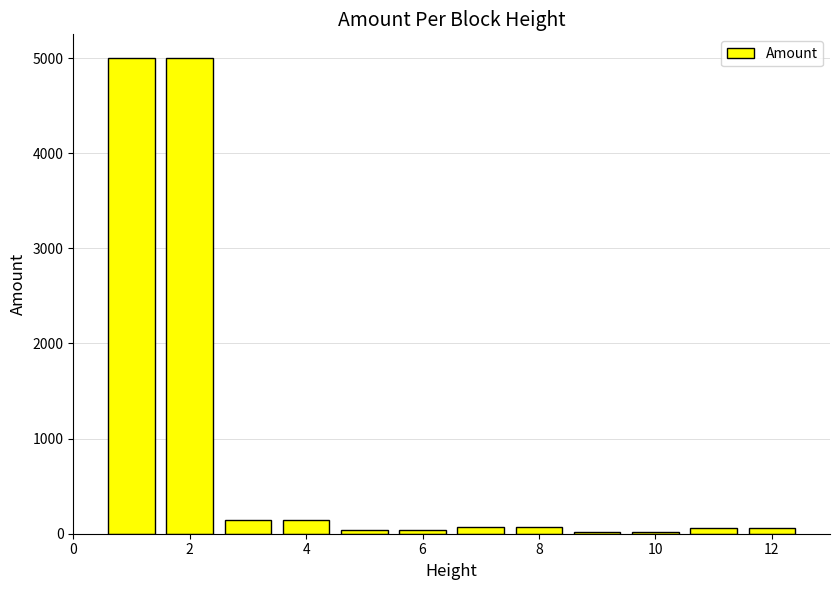

What is the sum of all values?

10640